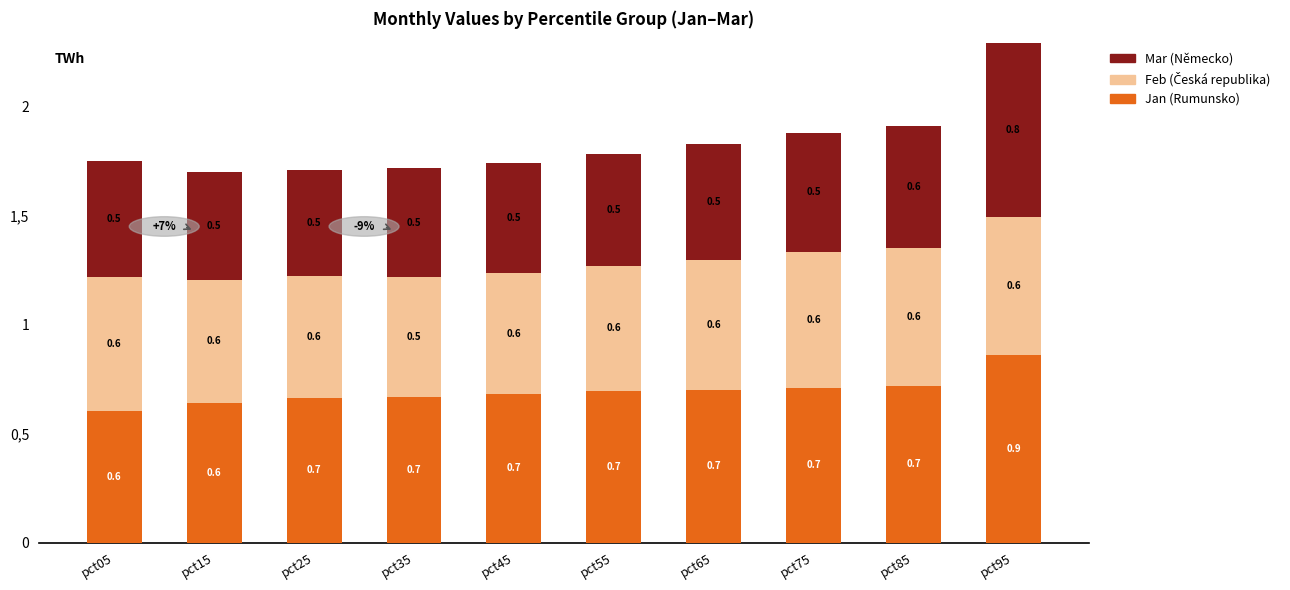

Does the chart contain any negative values?

No